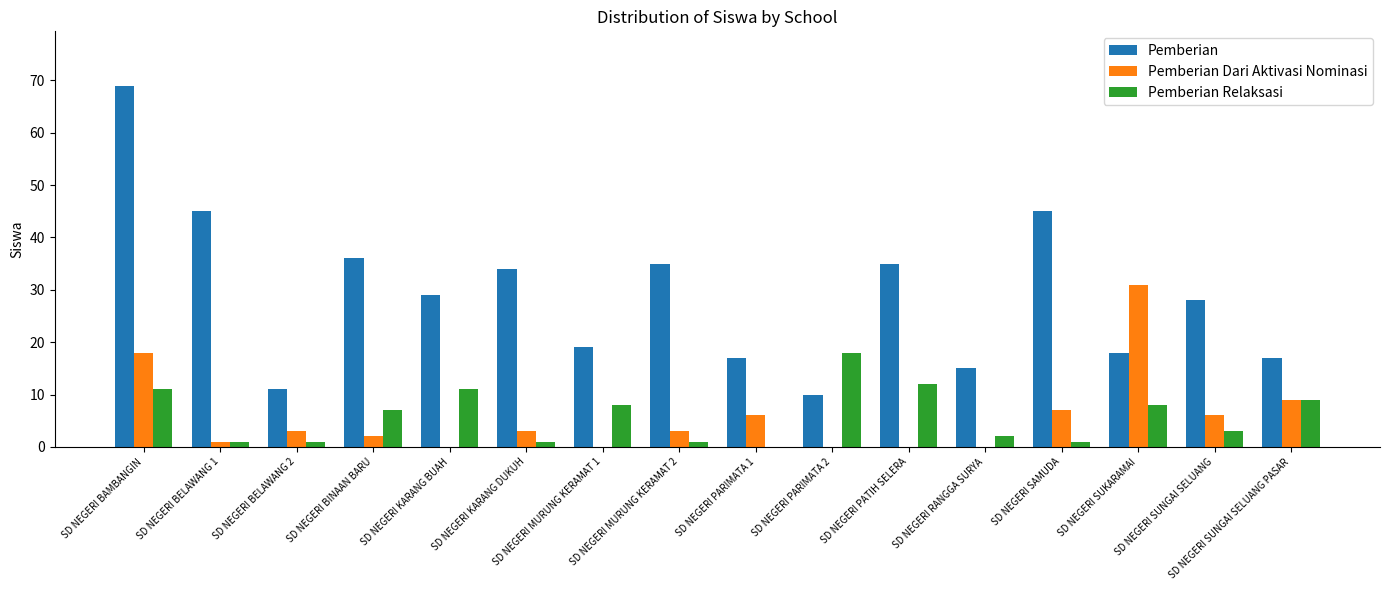

What is the greatest value displayed?

69